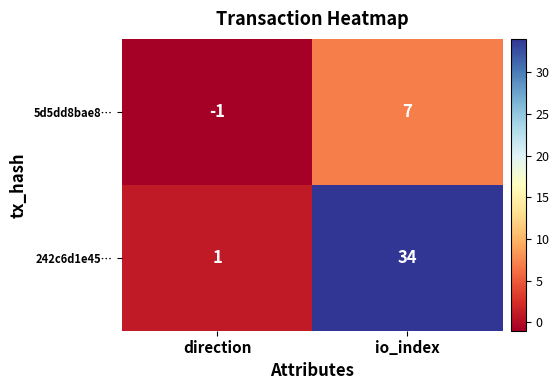

Rank the series by their maximum value, from highest to lowest.

242c6d1e45…, 5d5dd8bae8…